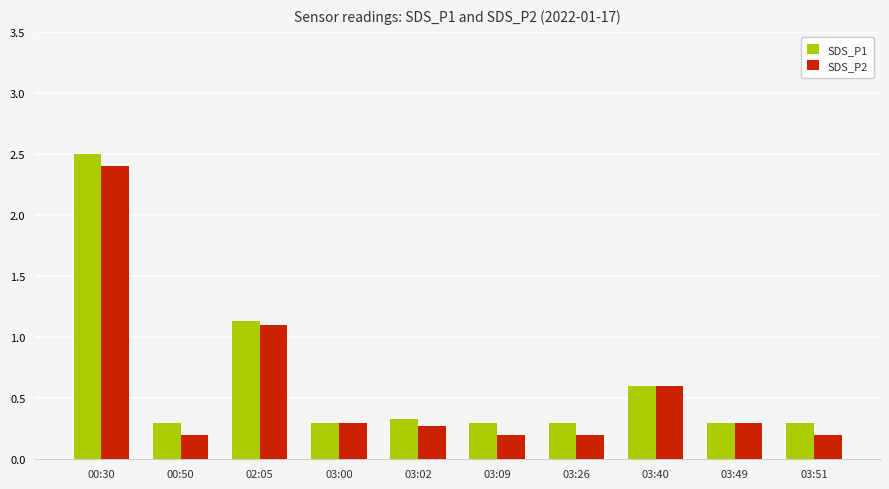

What position from the left is 03:09?

6